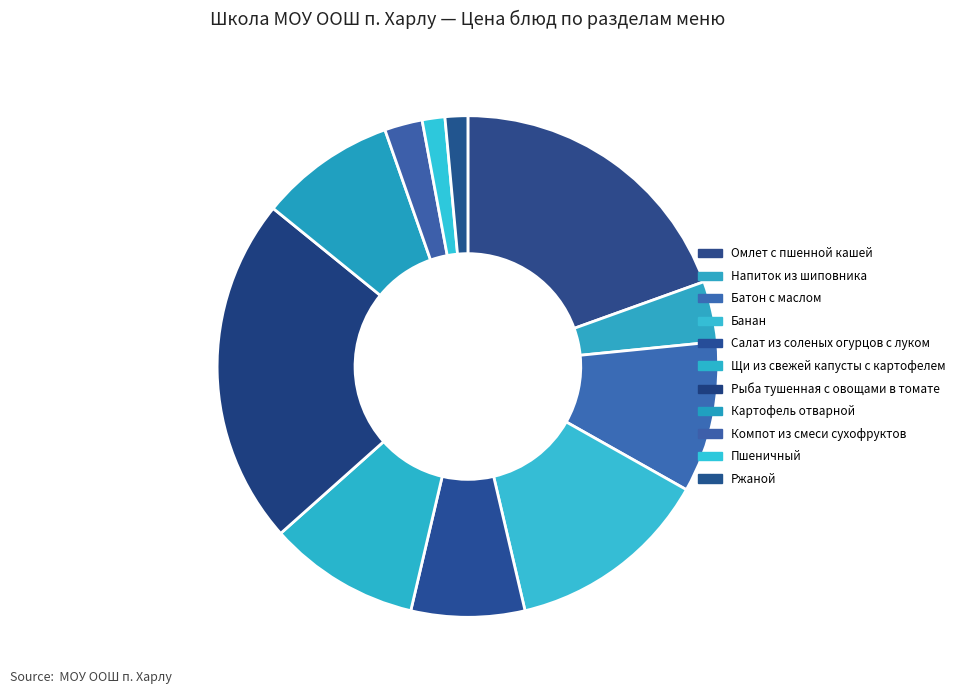

What is the change in value from Салат из соленых огурцов с луком to Картофель отварной?

+3